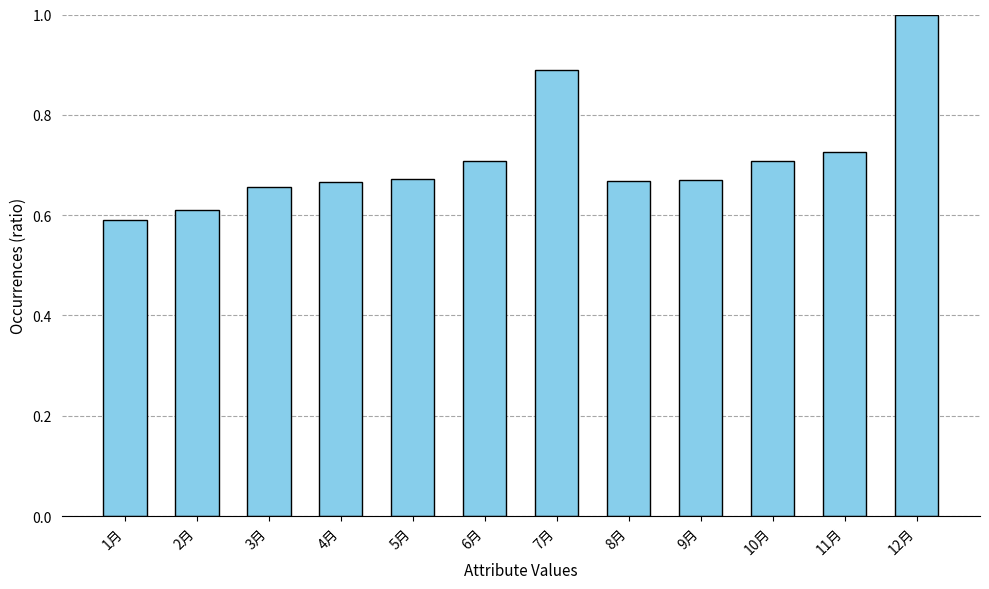

Where is the data nearest to the value 0?

1月